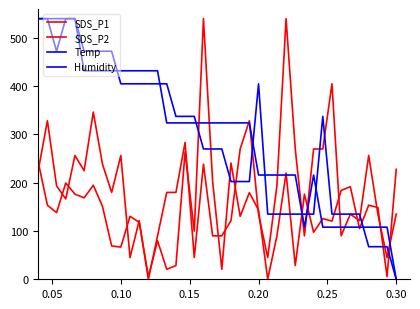

What is the label of the 3rd point from the left?

0.15